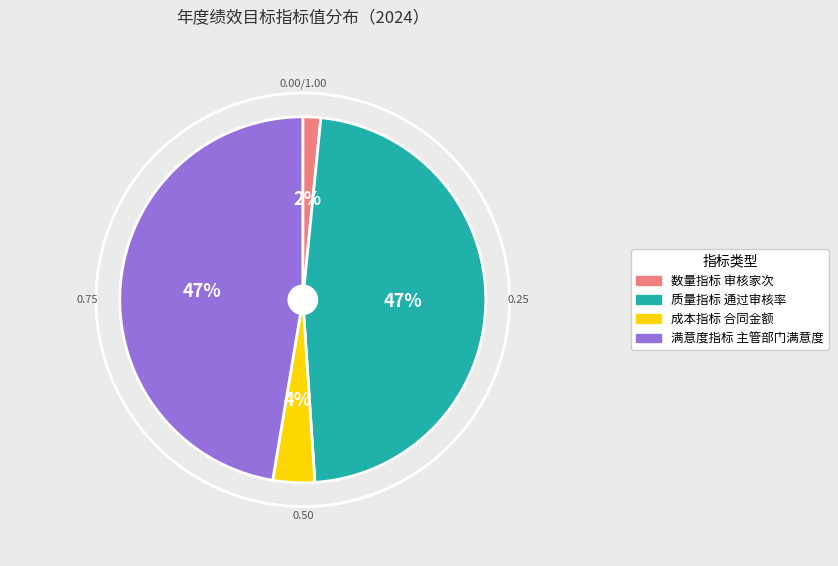

Does any single category account for the majority?

No